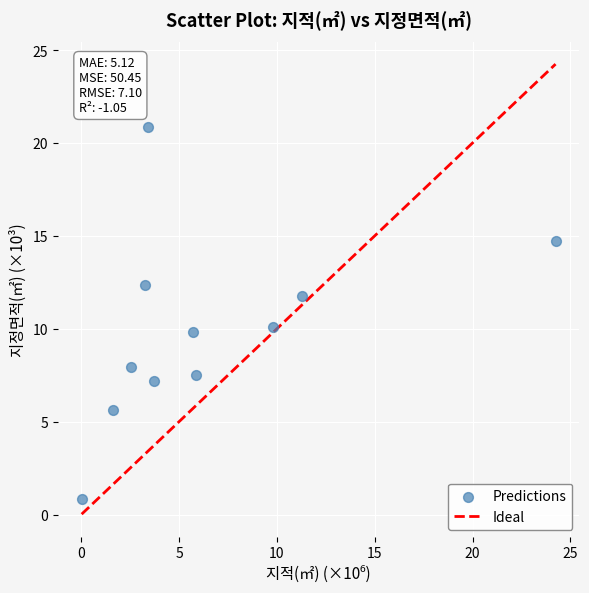

What is the average X value?

6.5